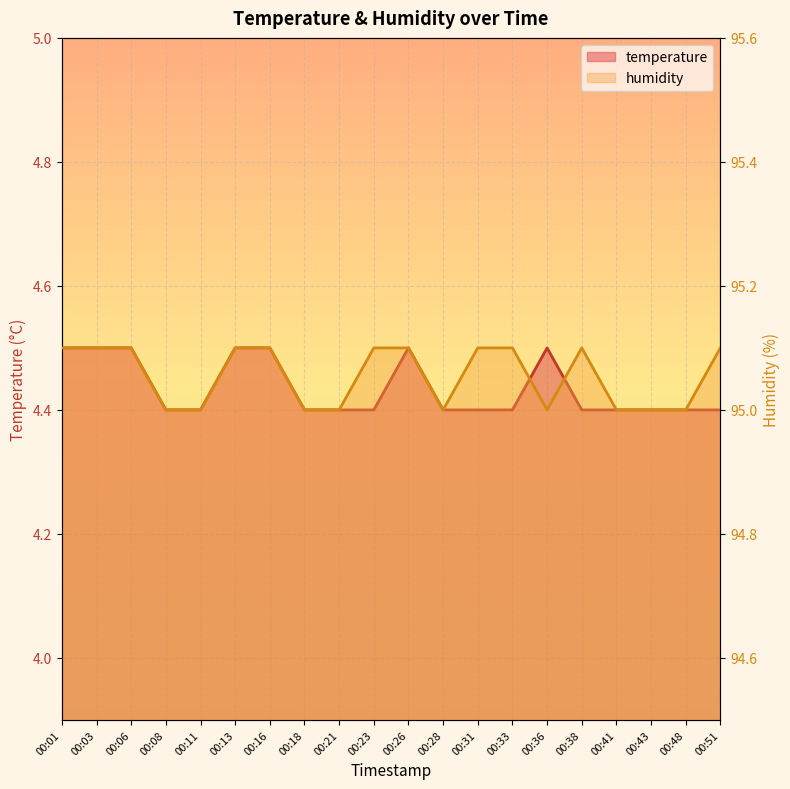

What is the value of the humidity point at the 1st from the left?

95.1